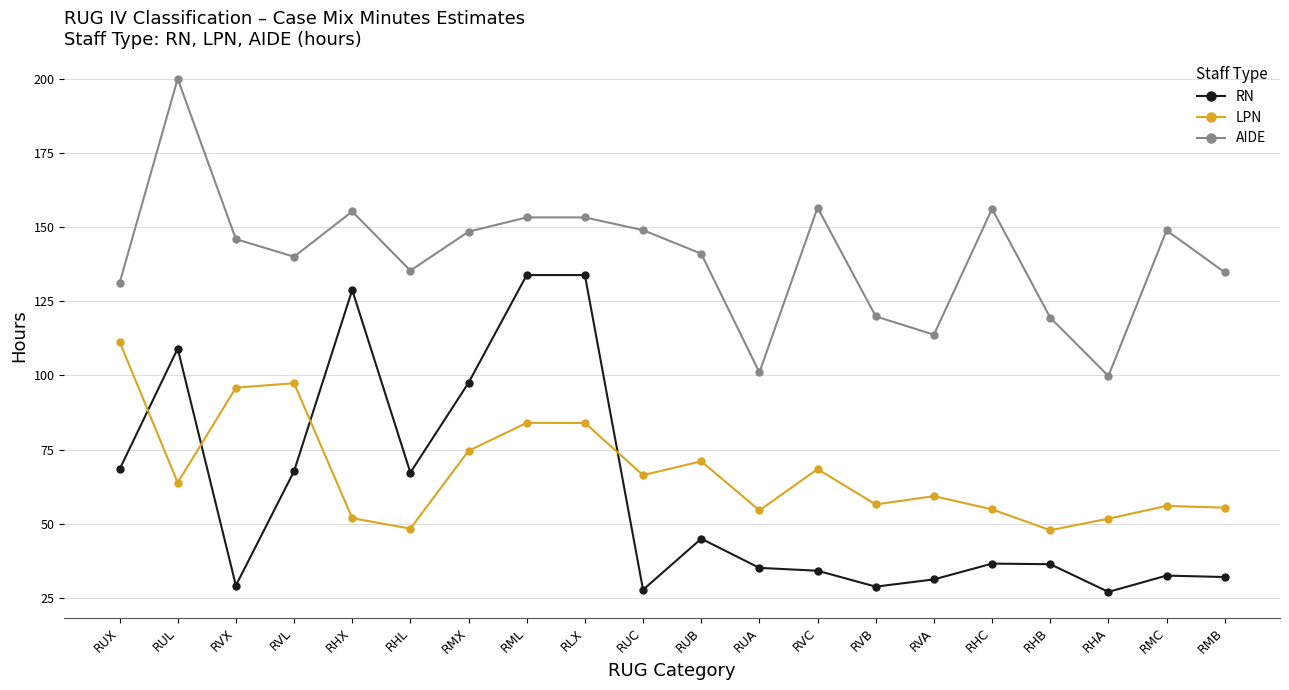

What is the difference between the maximum and second lowest values in the RN series?

106.0